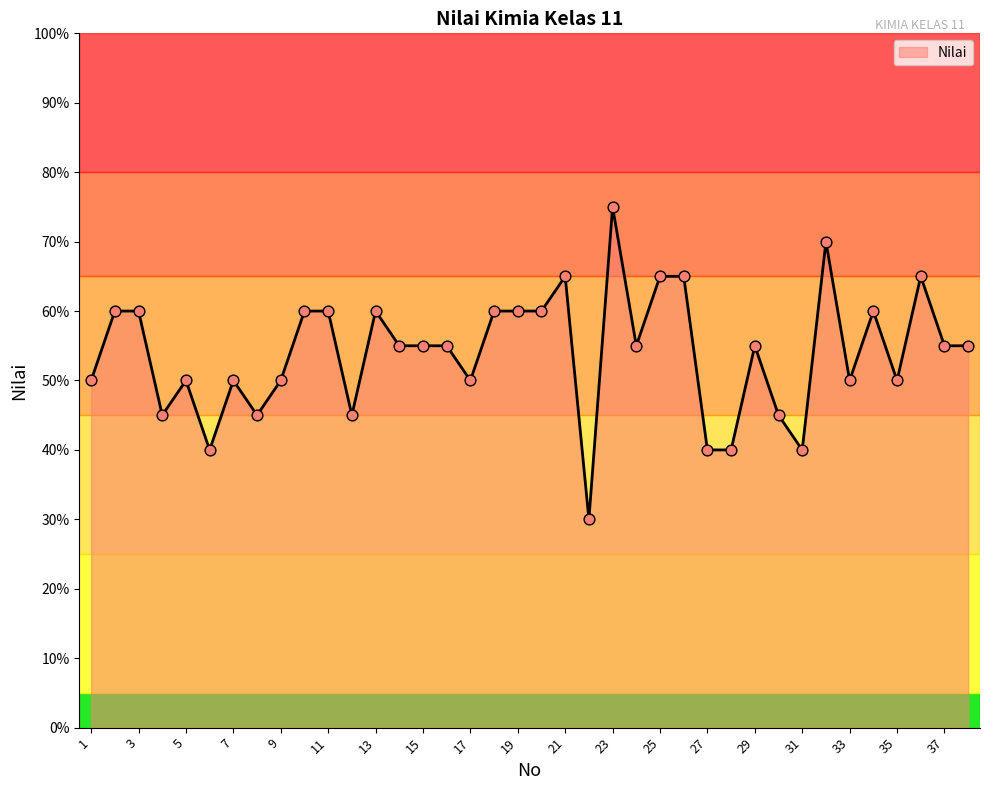

What is the greatest value displayed?

75